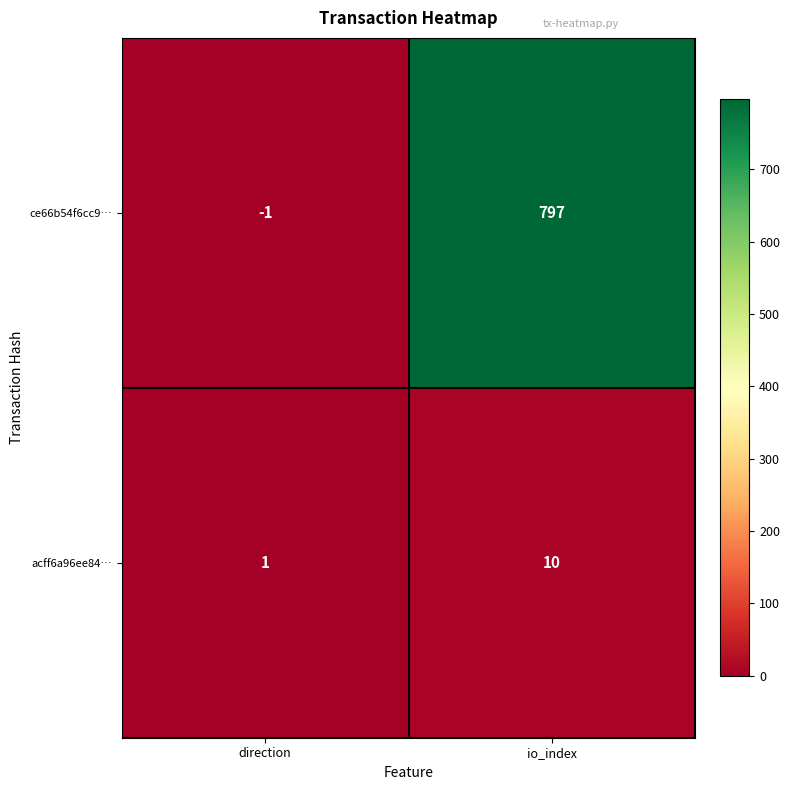

Rank the series by their average value, from highest to lowest.

ce66b54f6cc9…, acff6a96ee84…